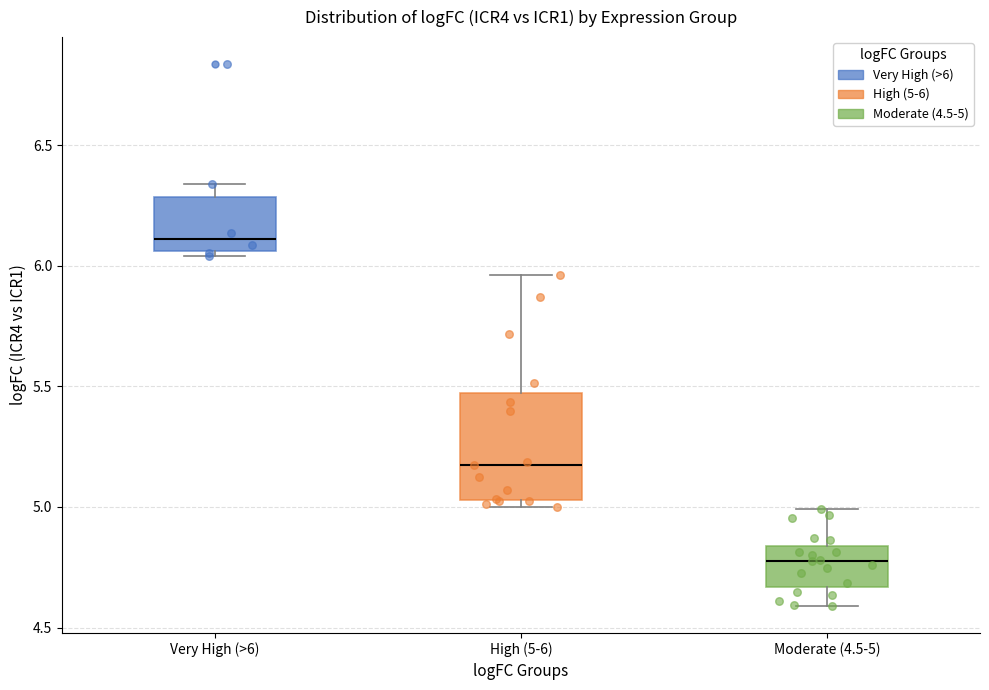

Reading left to right, transcribe this box plot: for each box, give where its median line is, the range the box spans, and where its two whiskers end, as read against the y-axis. The values are not printed on the chart, so give them approximately, as read against the axis.

Very High (>6): median 6.10, box 6.05 to 6.30, whiskers 6.05 (just below the box's lower edge) to 6.35
High (5-6): median 5.15, box 5.05 to 5.45, whiskers 5.00 to 5.95
Moderate (4.5-5): median 4.80, box 4.65 to 4.85, whiskers 4.60 to 5.00